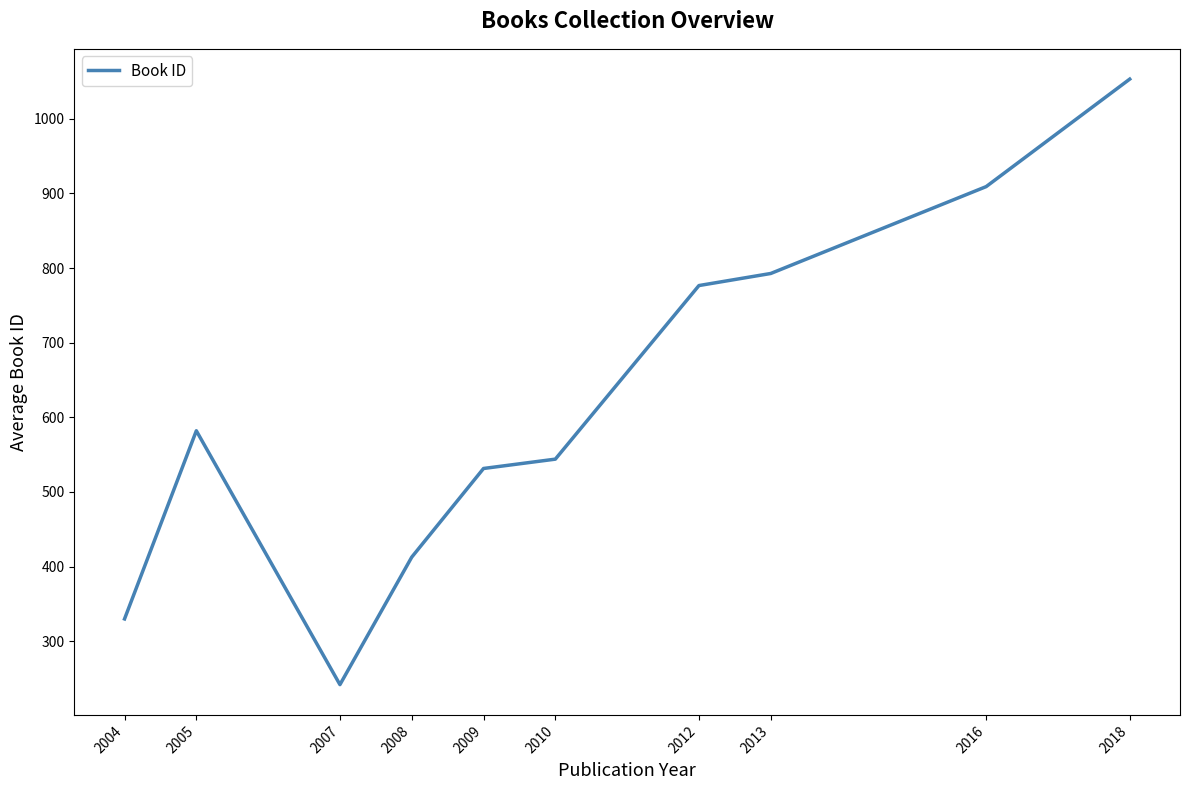

The value at 2005 is 582.0. True or false?

True